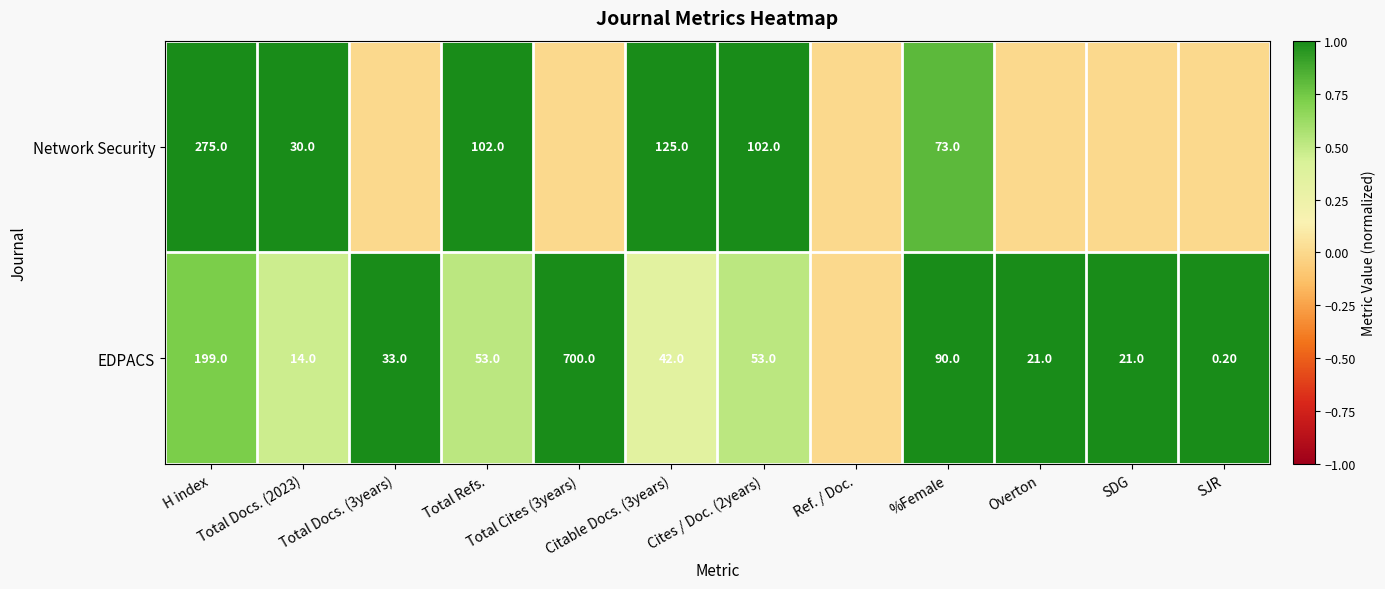

At Total Refs., list the series in order from smallest to largest.

EDPACS, Network Security